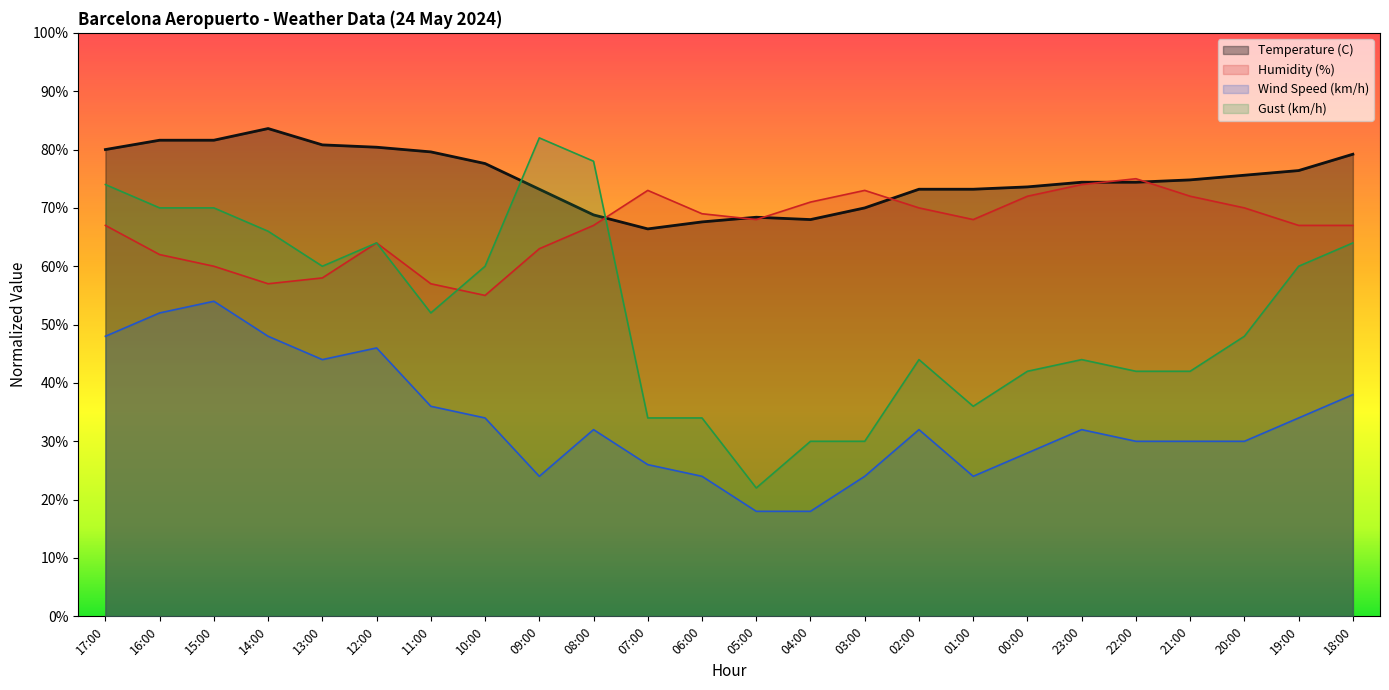

How many lines are shown in the chart?

4